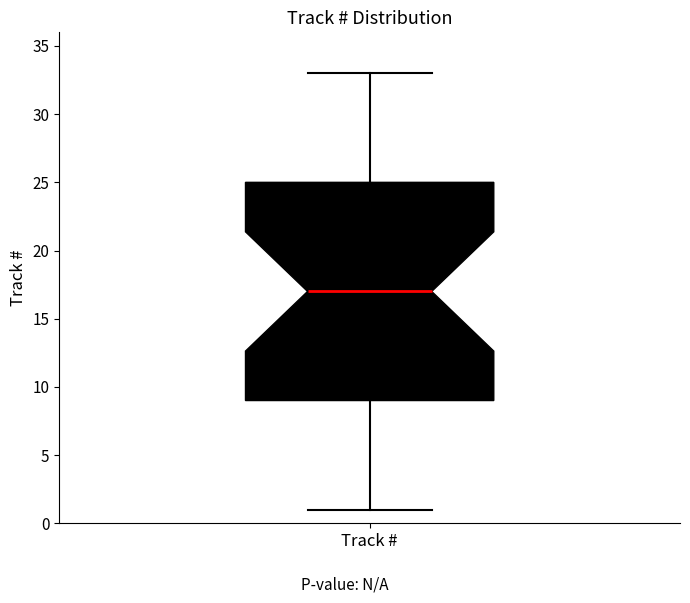

Where is the lower edge of the box for Track # on the y-axis? The values are not printed on the chart, so give them approximately, as read against the axis.

9